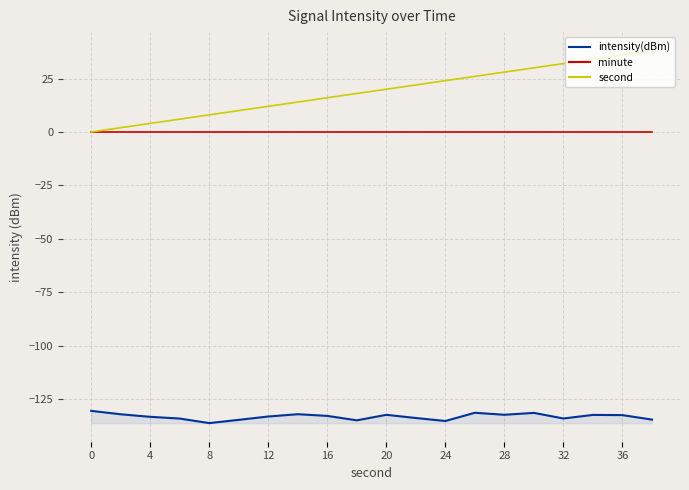

Rank the series by their maximum value, from lowest to highest.

intensity(dBm), minute, second